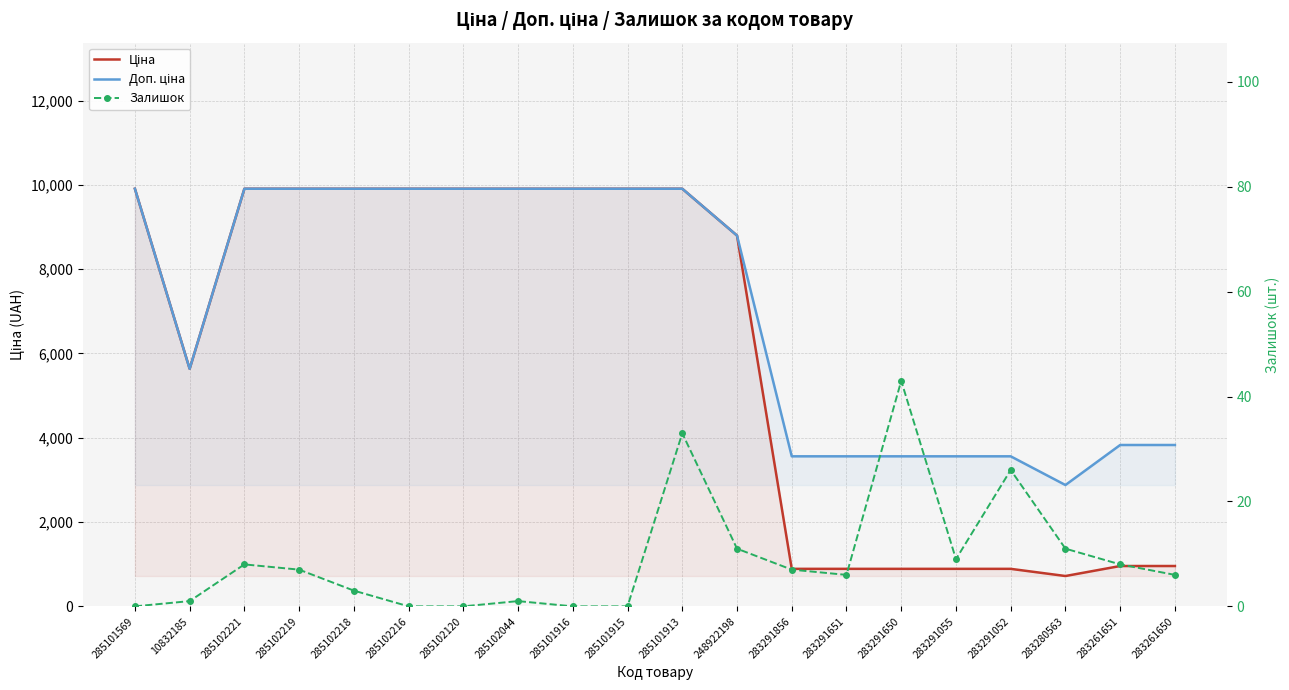

True or false: Залишок has a value of 11.0 at 283280563.

True